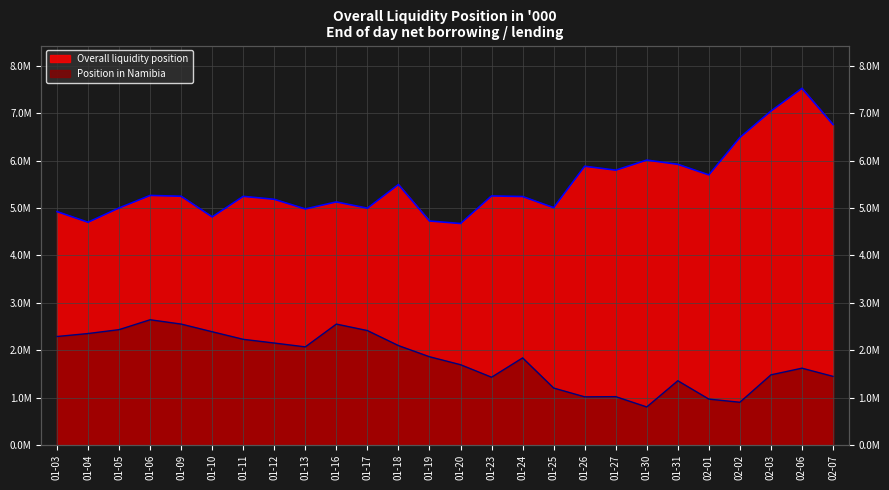

What is the label of the 12th point from the right?

01-23